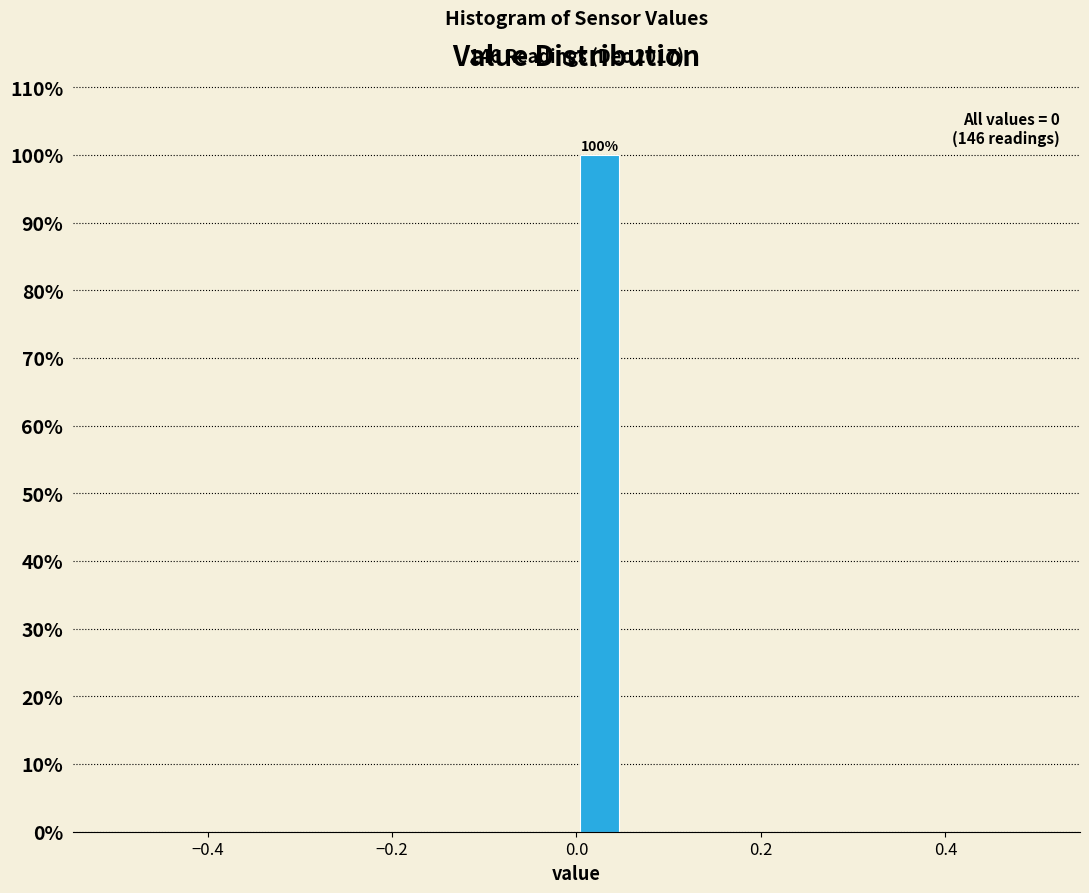

Read against the x-axis, roughly where is the centre of the tallest bar?

0.02